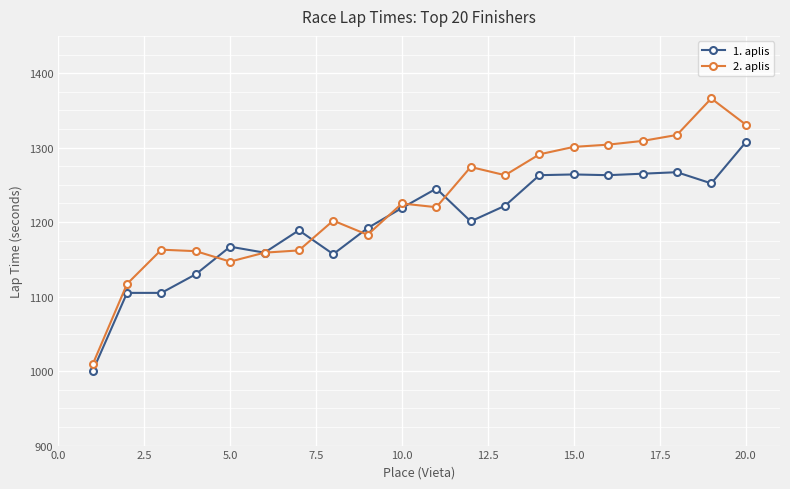

What is the sum of all 2. aplis values?

24504